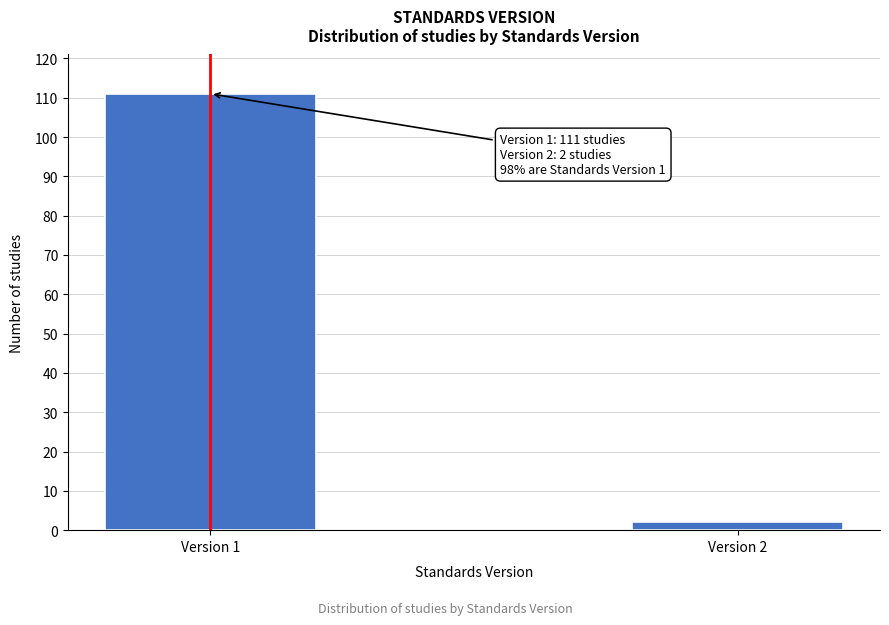

Reading left to right, extract all data points from this chart.

111	2